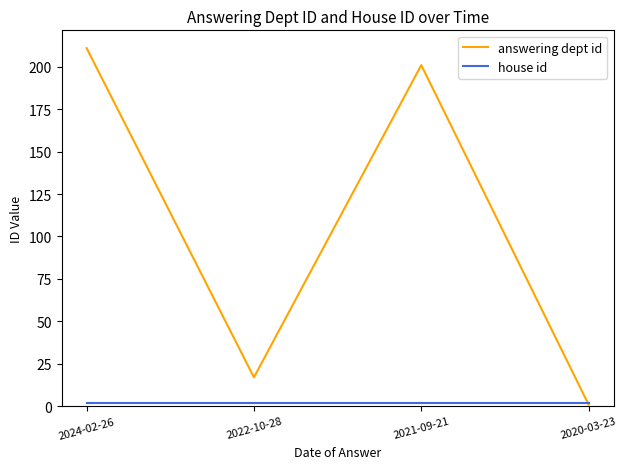

At which category is the sum across all series the highest?

2024-02-26